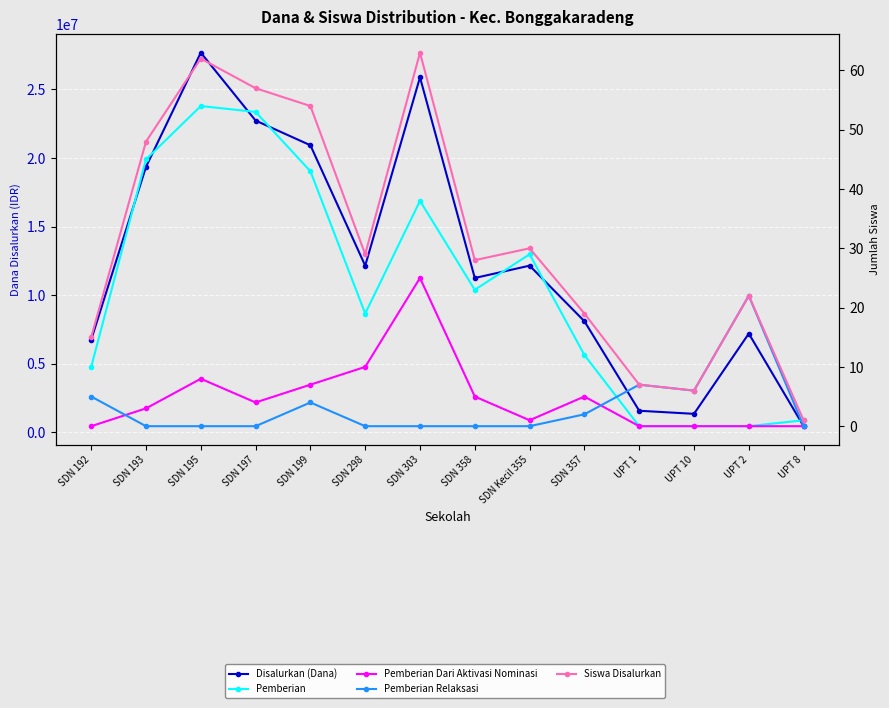

What is the difference between the highest and lowest values at SDN 199?

20924996